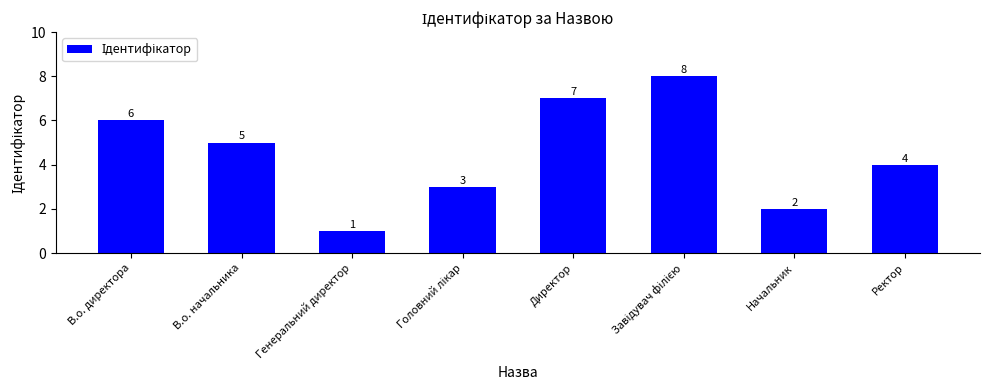

True or false: the data shows 2 at Начальник.

True